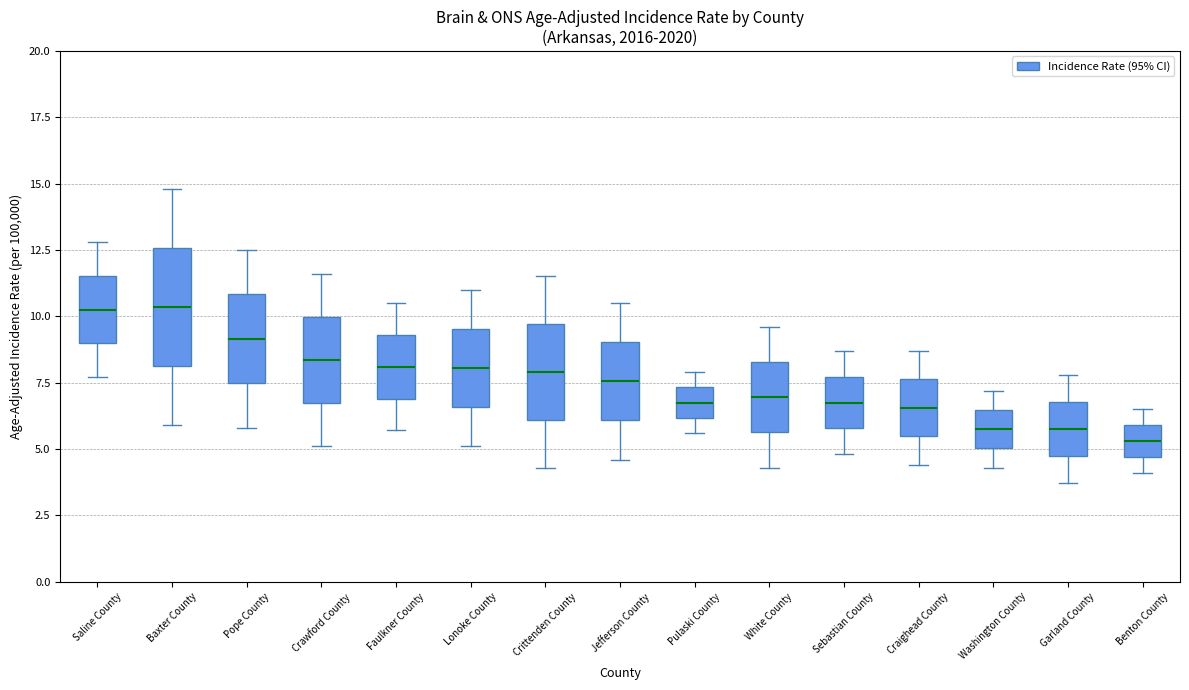

Which box is the tallest, from its lower edge to its upper edge?

Baxter County